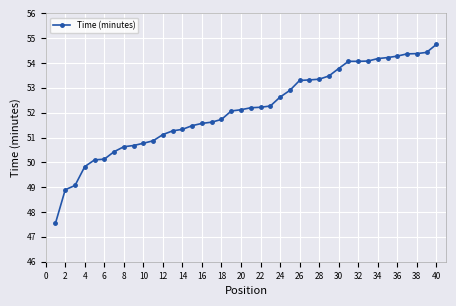

What is the difference between the maximum and minimum values?

7.2